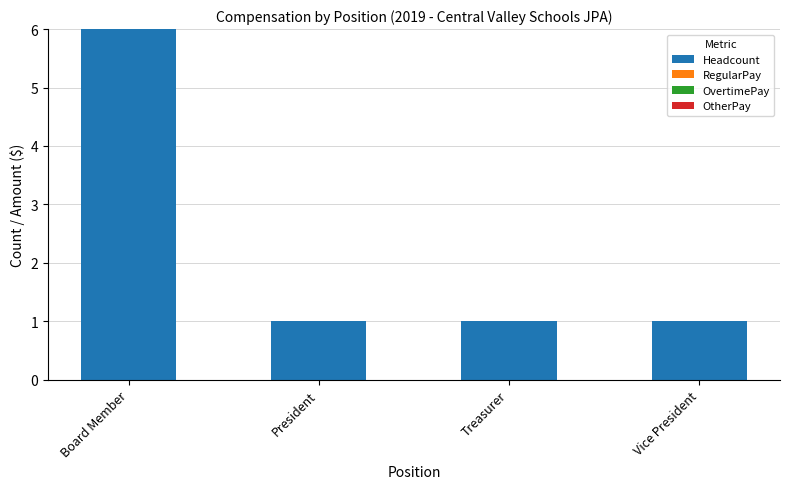

What is the greatest value displayed?

6